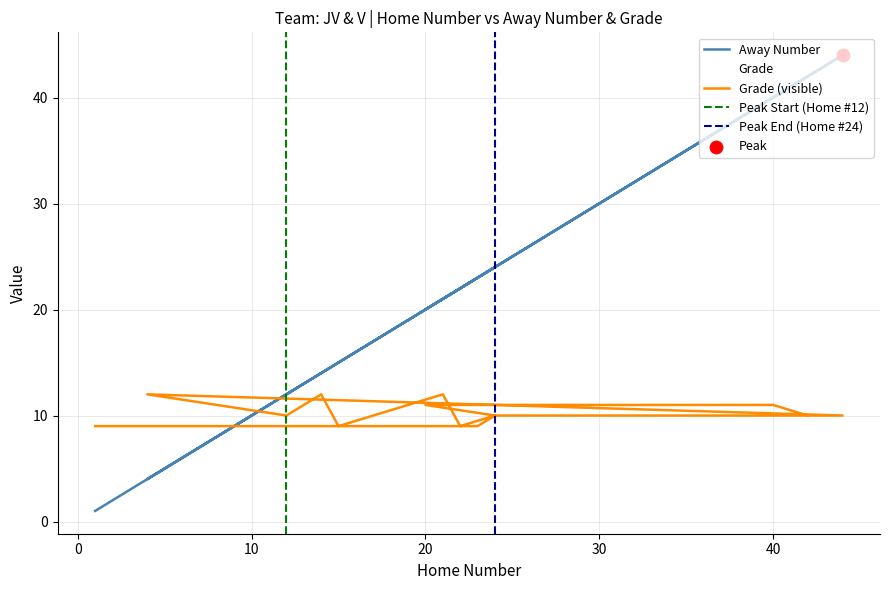

What are all the series names shown in the legend?

Away Number, Grade